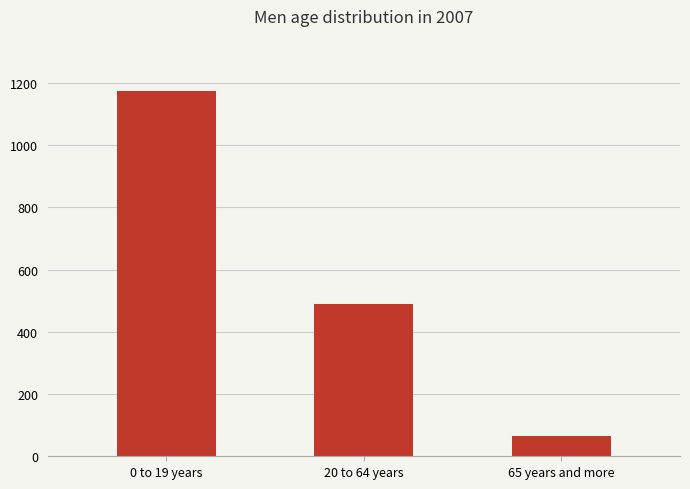

What is the sum of all values?

1730